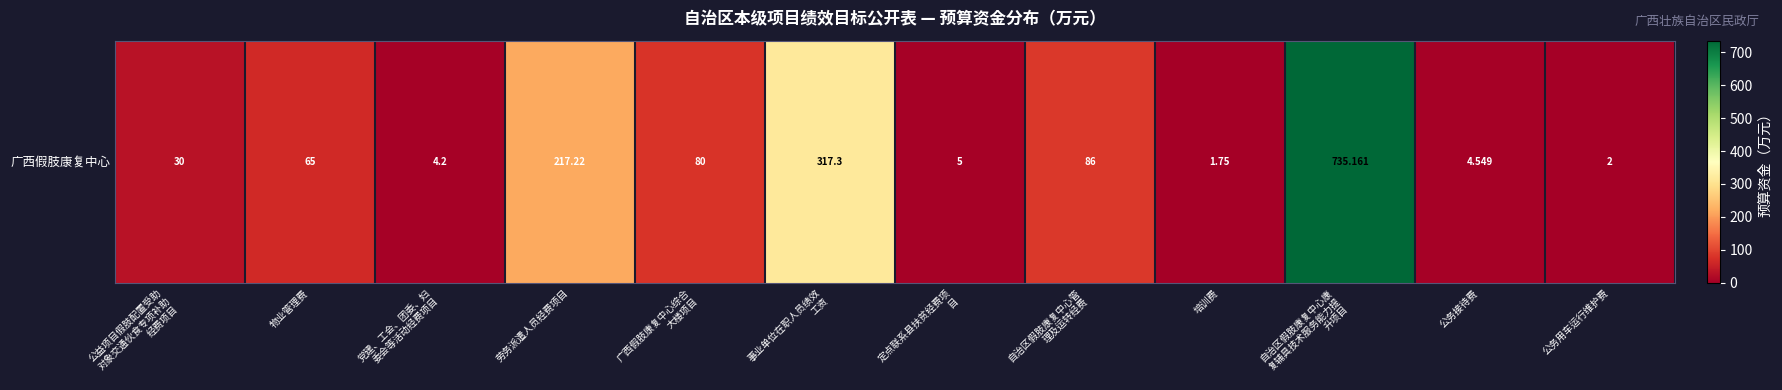

Is it true that the value at 事业单位在职人员绩效
工资 is 101.3?

False